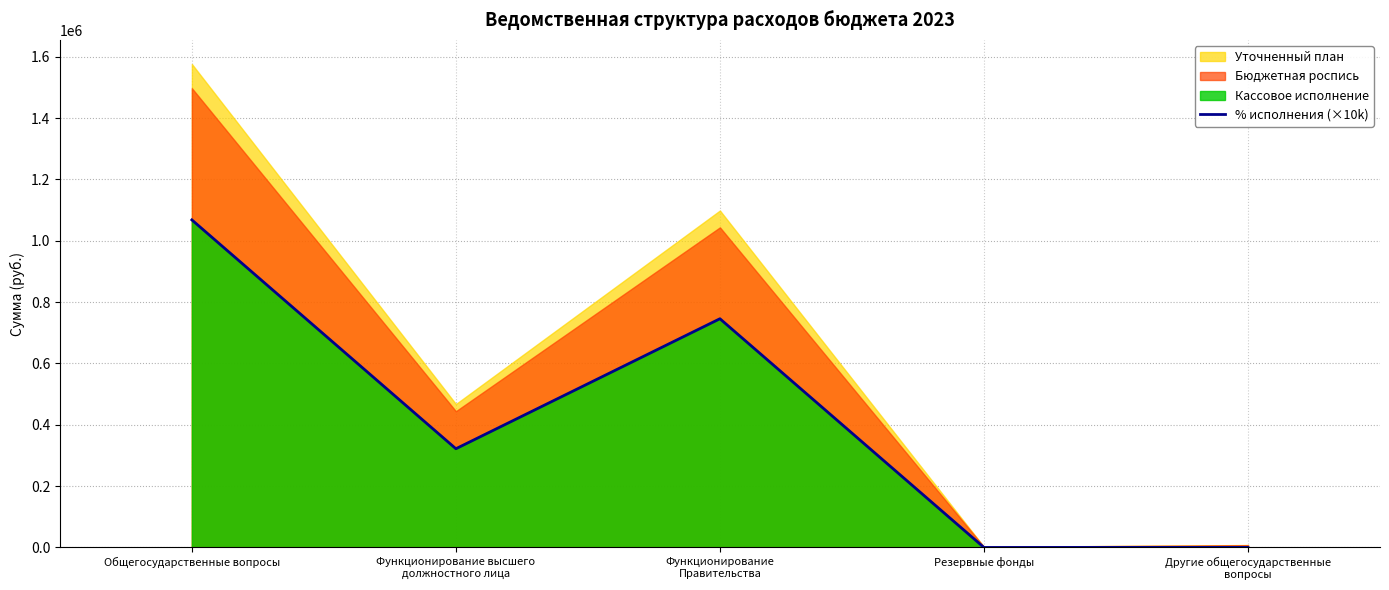

Which category has the lowest value across all series?

Резервные фонды